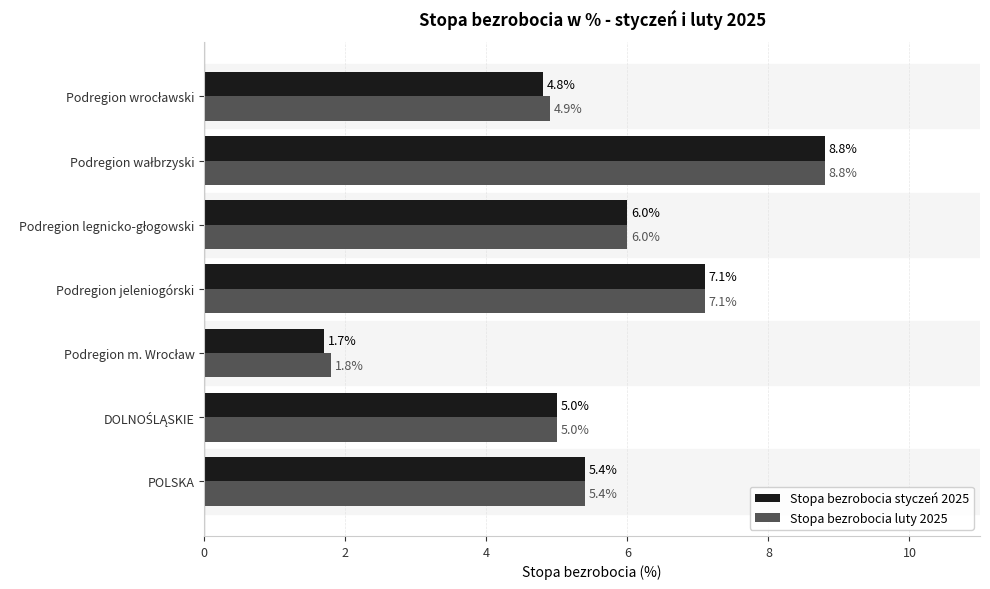

The Stopa bezrobocia luty 2025 series shows 3.0 at Podregion jeleniogórski. True or false?

False